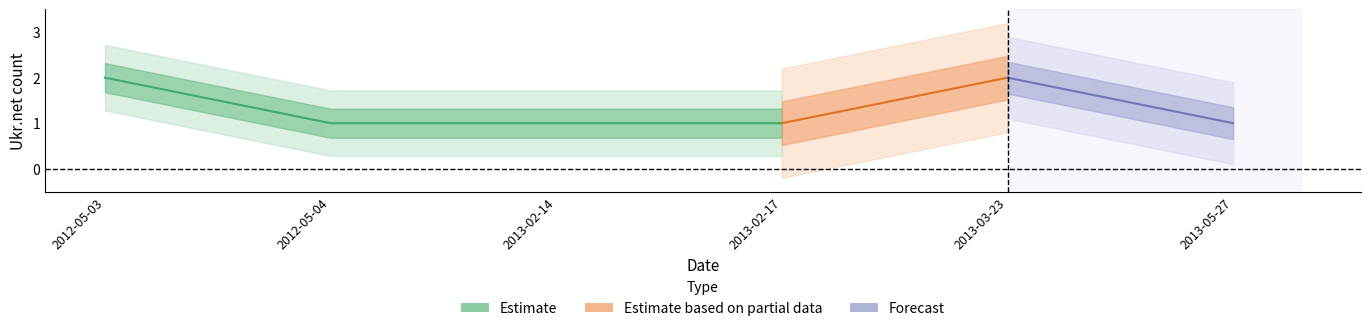

Where is the data nearest to the value 1?

2012-05-04